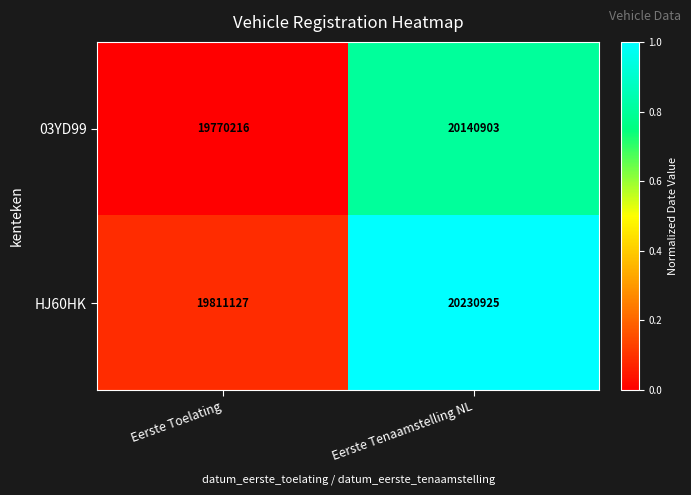

The 03YD99 series shows 8749152 at Eerste Toelating. True or false?

False